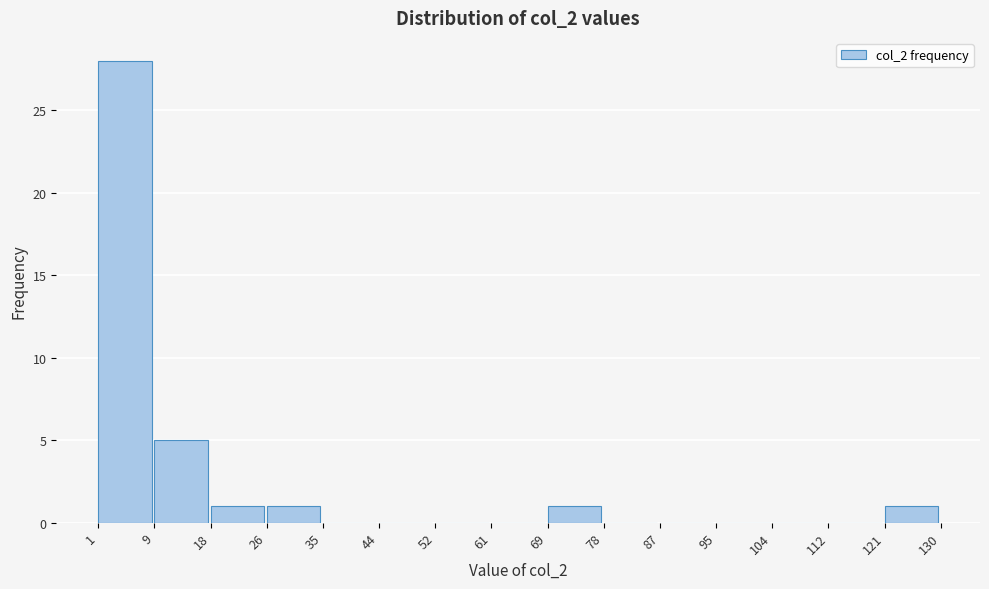

Reading left to right, list every bar in this chart as the range it spans on the x-axis followed by its height. The values are not printed on the chart, so give them approximately, as read against the axis.

1 to 9: 28
9 to 18: 5
18 to 26: 1
26 to 35: 1
35 to 44: 0
44 to 52: 0
52 to 61: 0
61 to 69: 0
69 to 78: 1
78 to 87: 0
87 to 95: 0
95 to 104: 0
104 to 112: 0
112 to 121: 0
121 to 130: 1